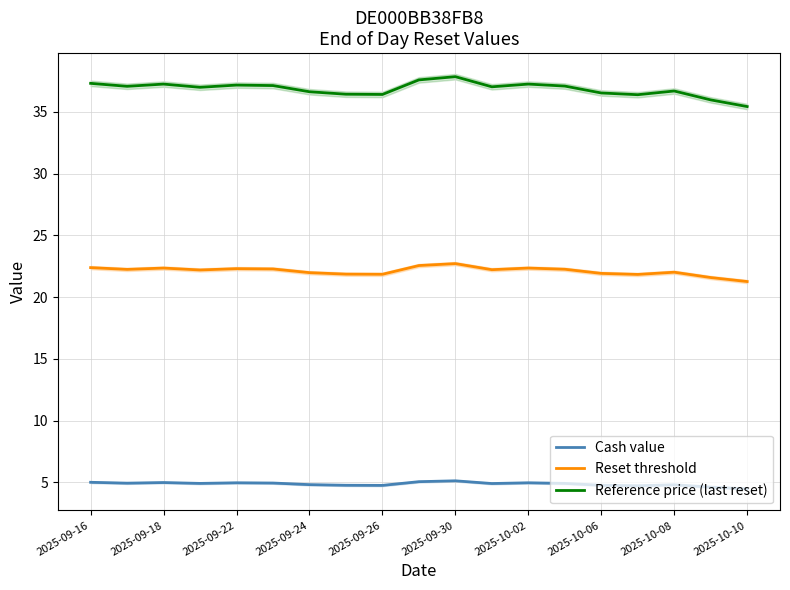

Does the chart display data point markers on the line(s)?

No